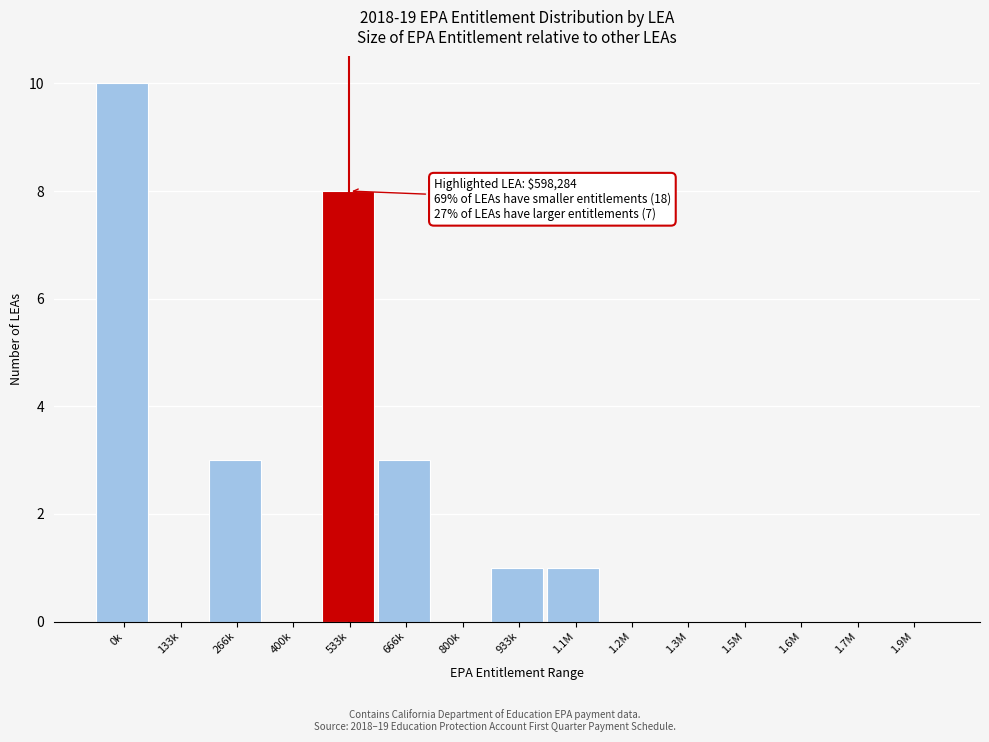

Reading right to left, transcribe all the data shown in this chart.

1.9M=0	1.7M=0	1.6M=0	1.5M=0	1.3M=0	1.2M=0	1.1M=1	933k=1	800k=0	666k=3	533k=8	400k=0	266k=3	133k=0	0k=10